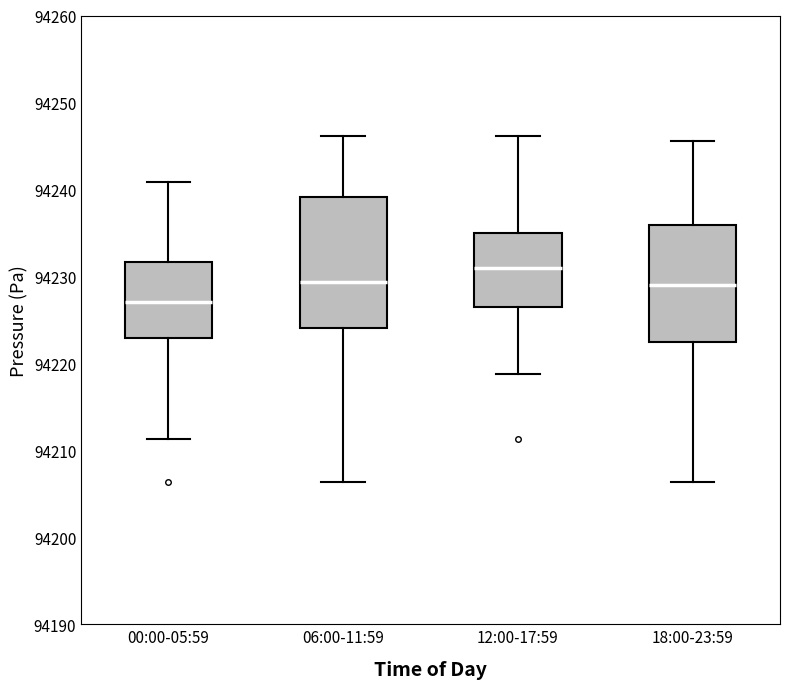

Comparing the boxes themselves (not the whiskers), which one is the tallest?

06:00-11:59